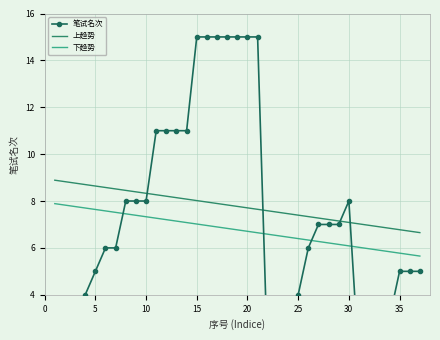

At which label does the data first exceed 6?

8